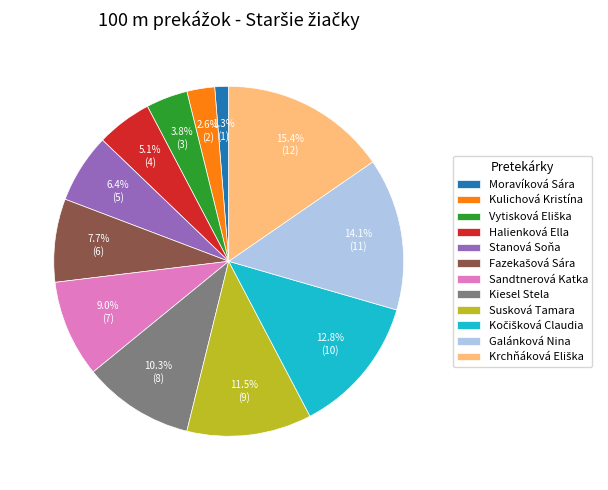

Is there any slice that represents more than half of the pie?

No